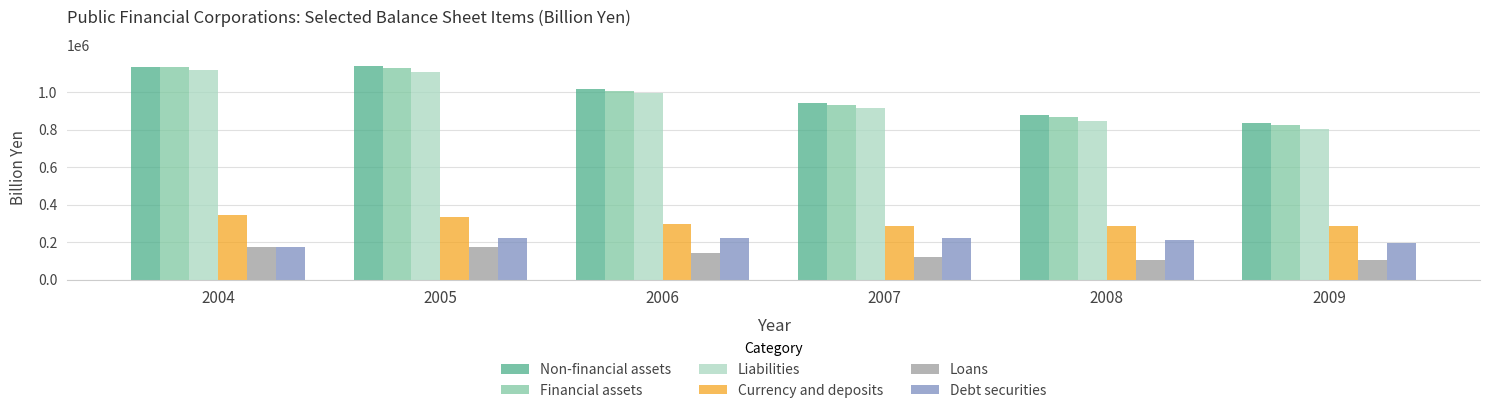

What is the value of the Financial assets bar at the 4th from the left?

933253.6